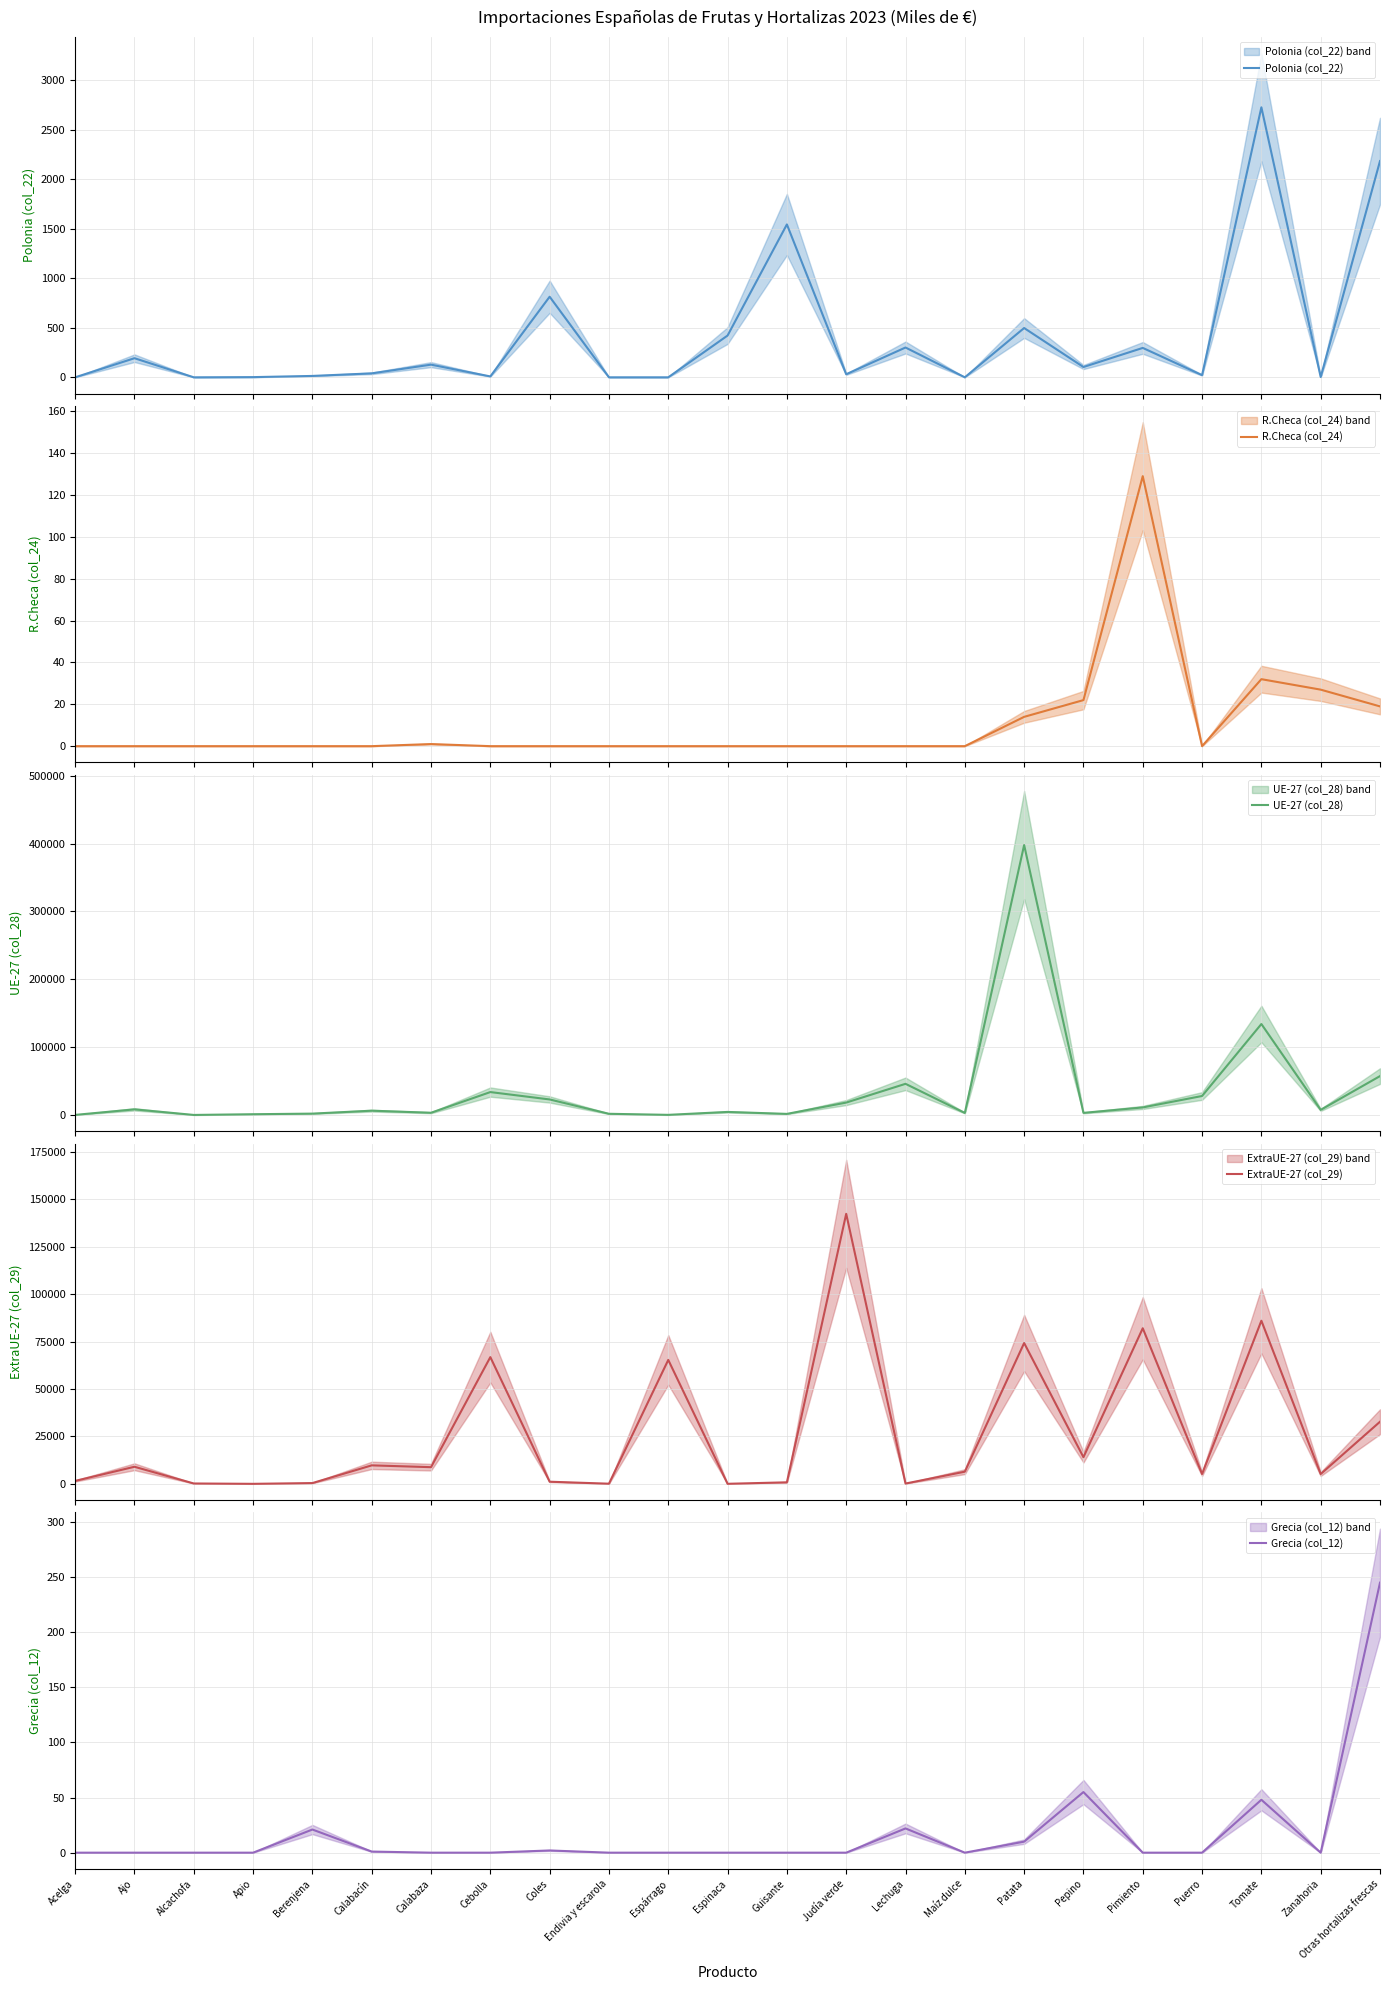

The value of R.Checa (col_24) at Cebolla is 78.1. True or false?

False